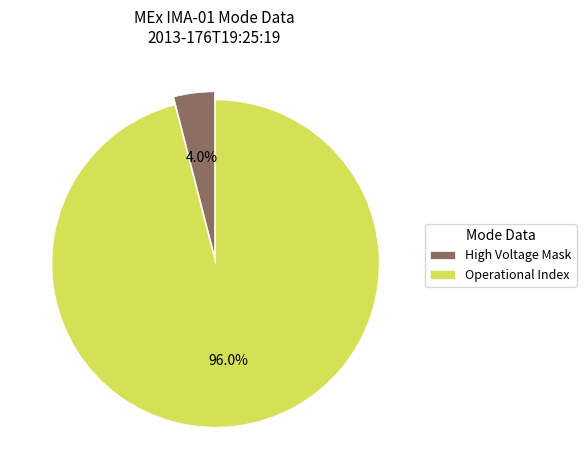

How much of the chart is everything except High Voltage Mask?

96.0%